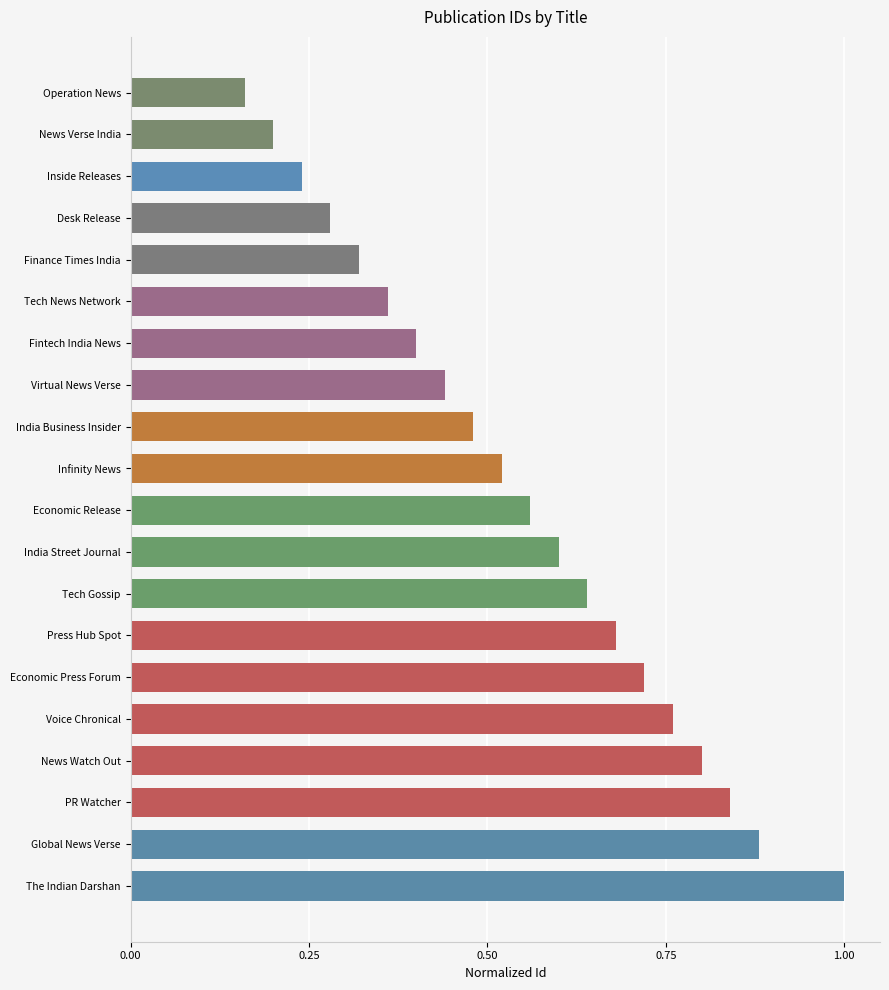

Reading left to right, what are all the values shown in this chart?

0.2	0.2	0.2	0.3	0.3	0.4	0.4	0.4	0.5	0.5	0.6	0.6	0.6	0.7	0.7	0.8	0.8	0.8	0.9	1.0